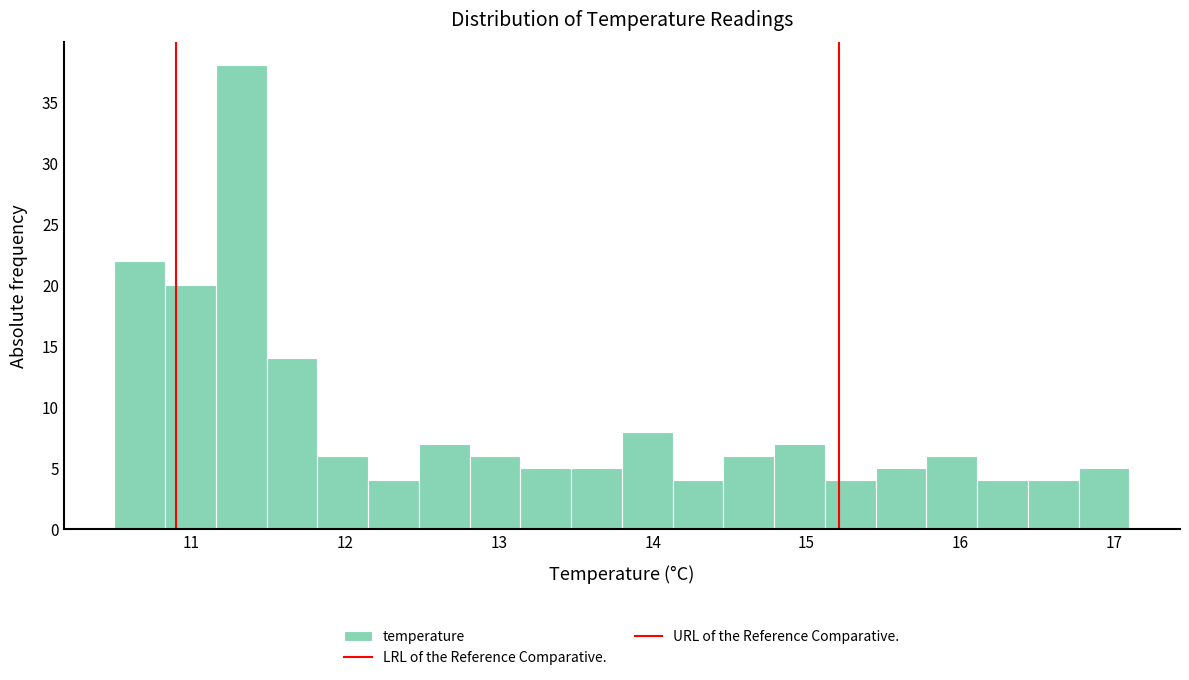

Around what value on the x-axis is the tallest bar? Give the approximate position of its centre, as read against the axis.

11.3